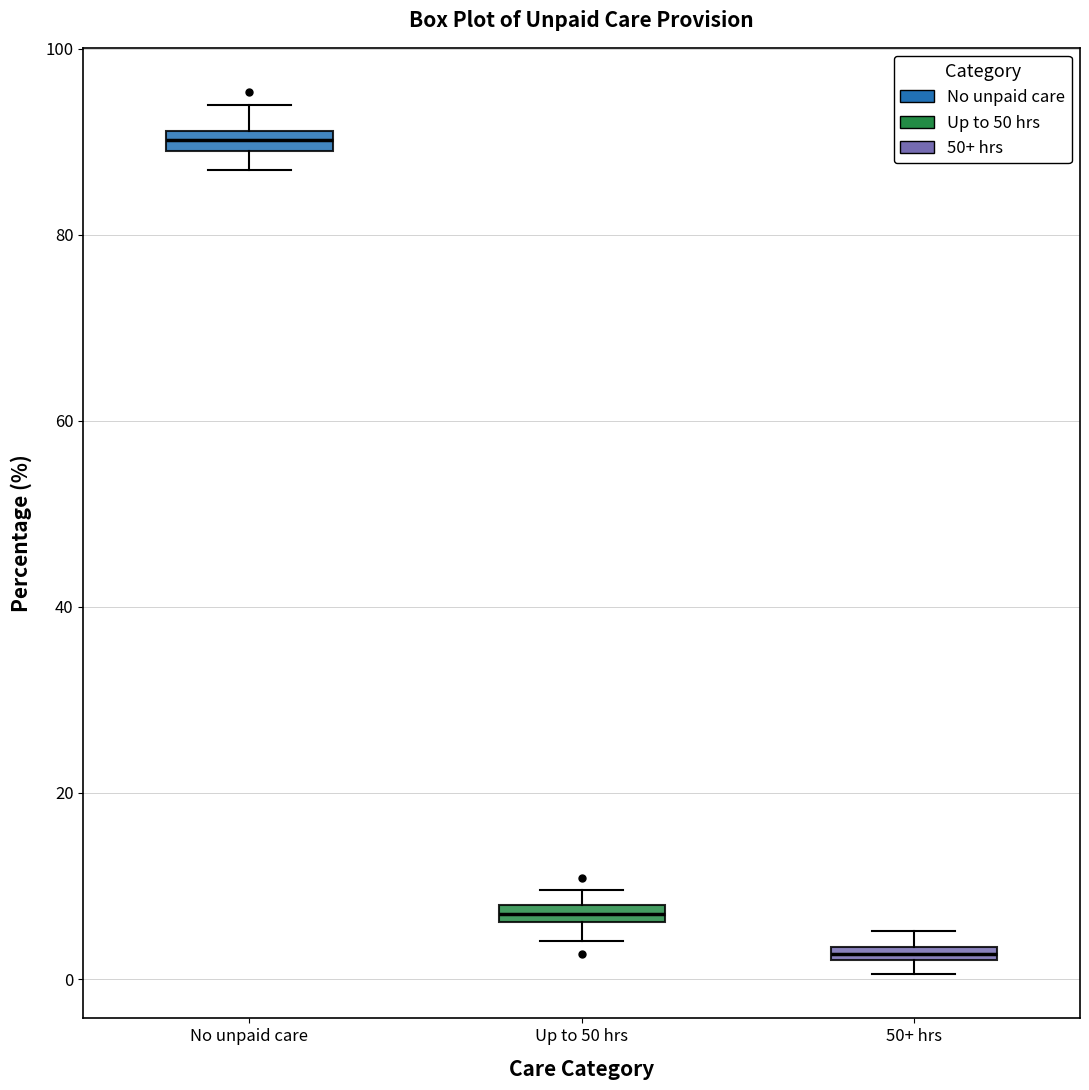

Which box's median line is the lowest?

50+ hrs